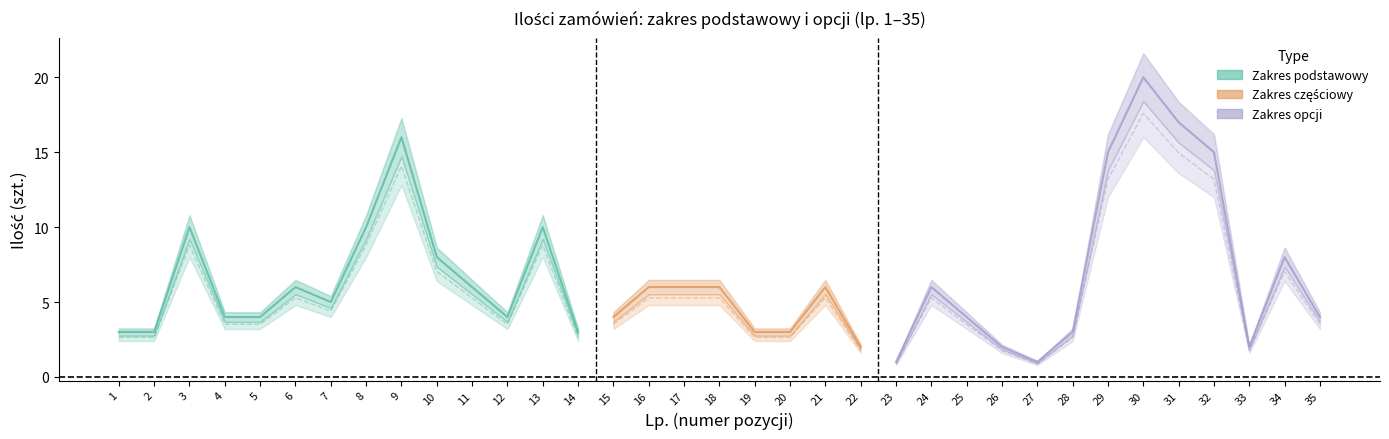

Rank the categories by Ilosc zakres opcji value from lowest to highest.

23, 27, 22, 26, 33, 1, 2, 14, 19, 20, 28, 4, 5, 12, 15, 25, 35, 7, 6, 11, 16, 17, 18, 21, 24, 10, 34, 3, 8, 13, 29, 32, 9, 31, 30